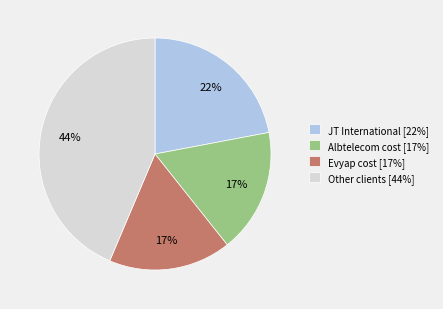

What percentage is the Evyap cost [17%] slice, to the nearest percent?

17%